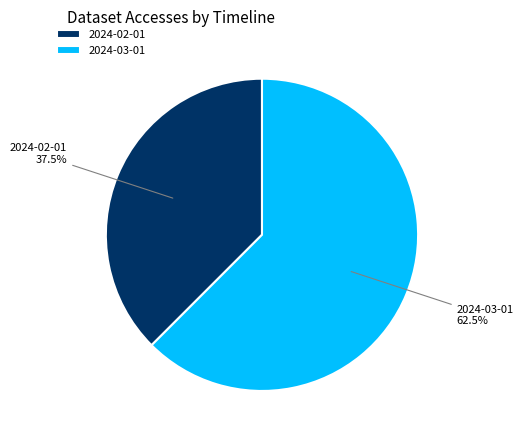

Is 2024-03-01 the majority of the pie?

Yes